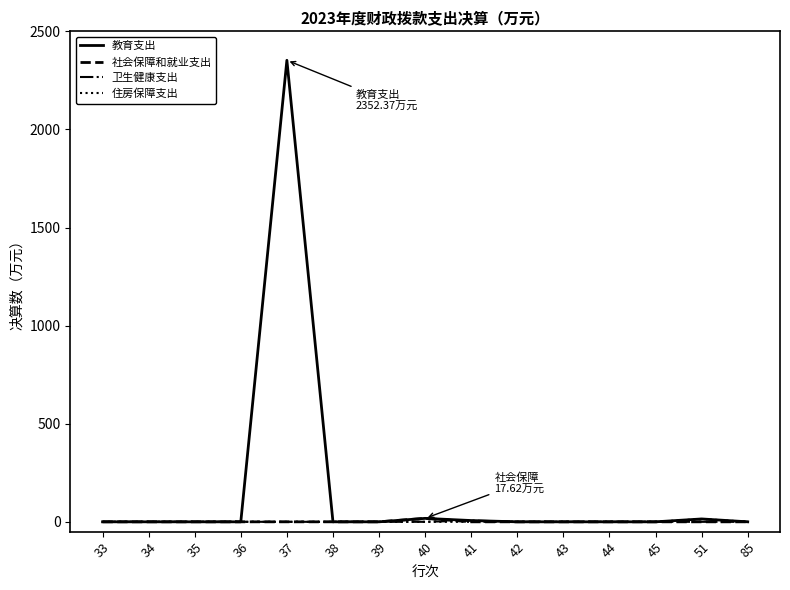

What are all the series names shown in the legend?

教育支出, 社会保障和就业支出, 卫生健康支出, 住房保障支出